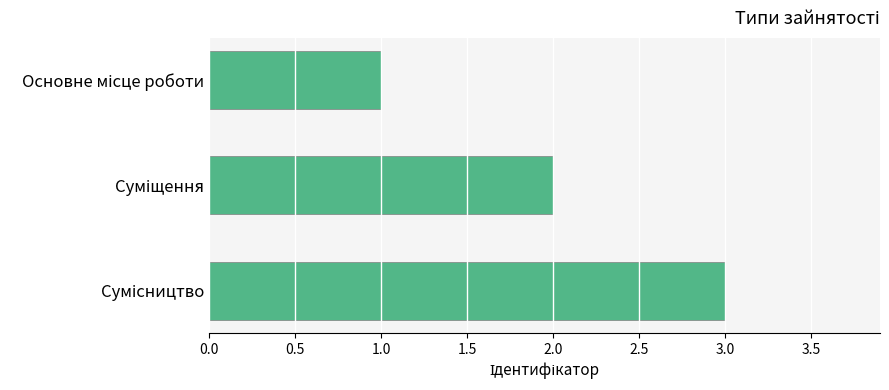

Count the values in the range 1 to 3.

3